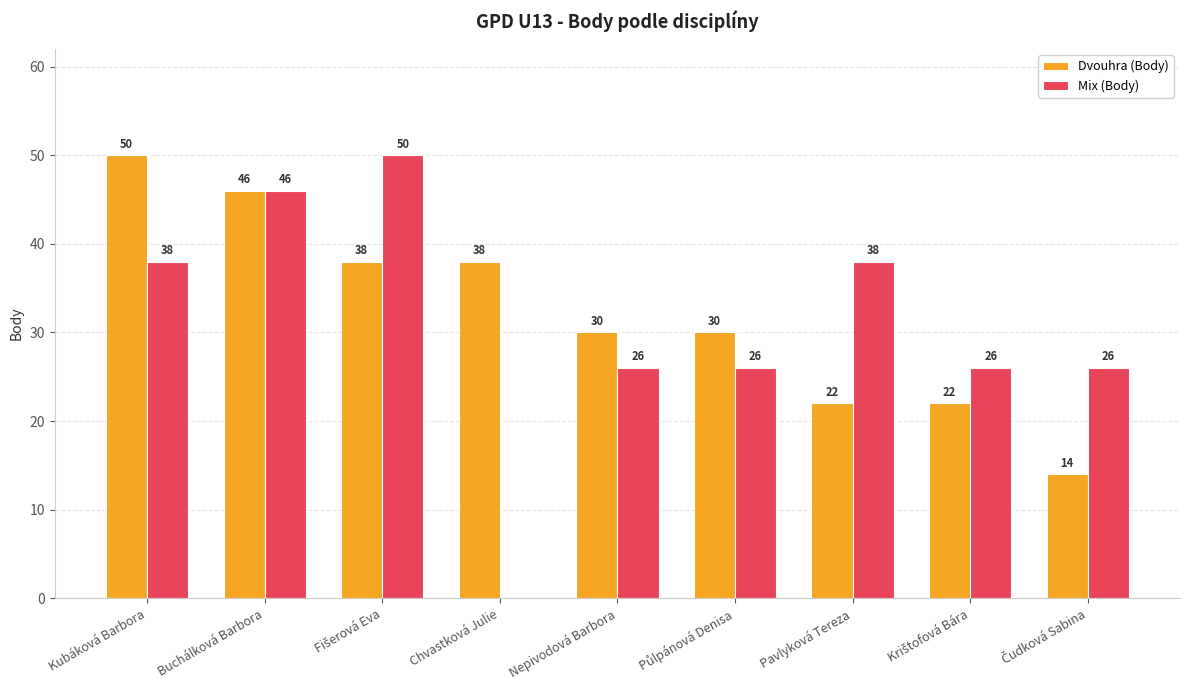

What are all the series names shown in the legend?

Dvouhra (Body), Mix (Body)